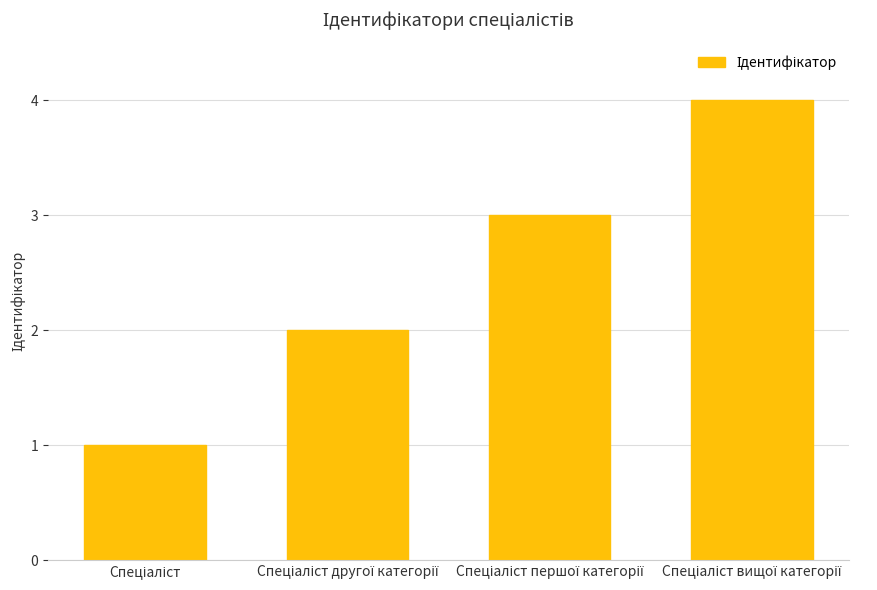

What is the sum of all values?

10